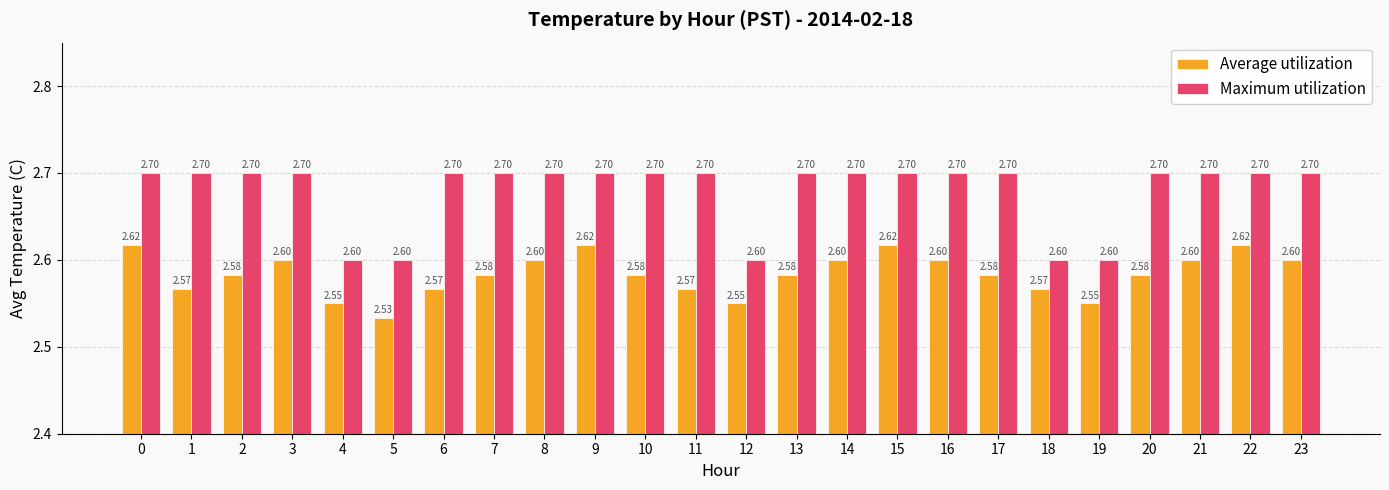

What is the total value across all series at 19?

5.2